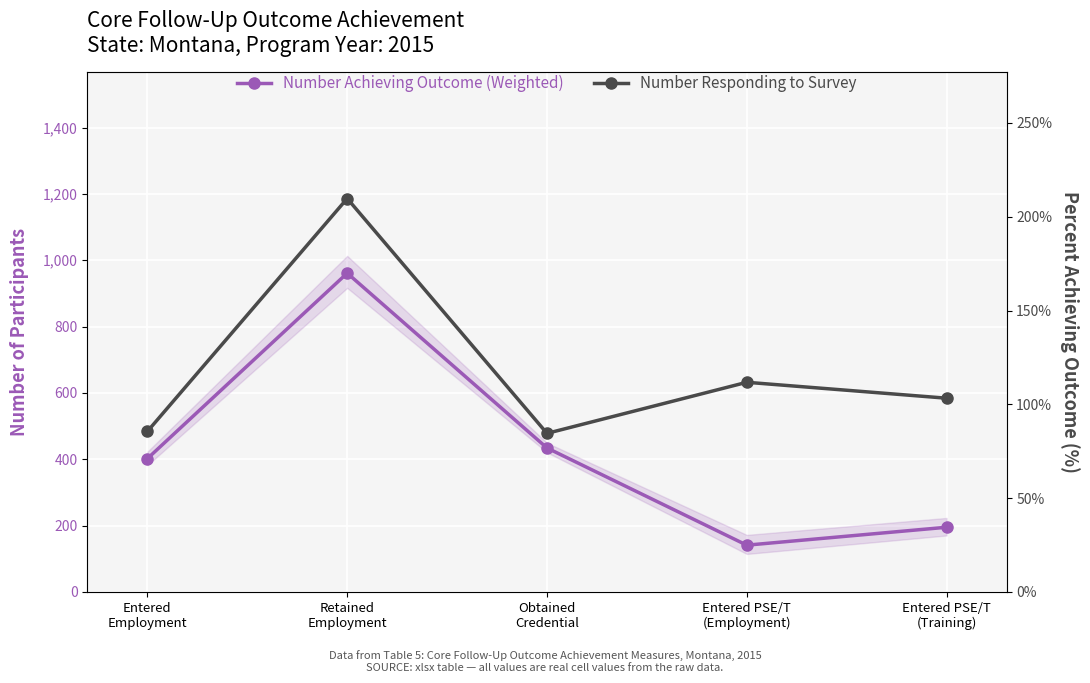

At which category is the sum across all series the highest?

Retained
Employment